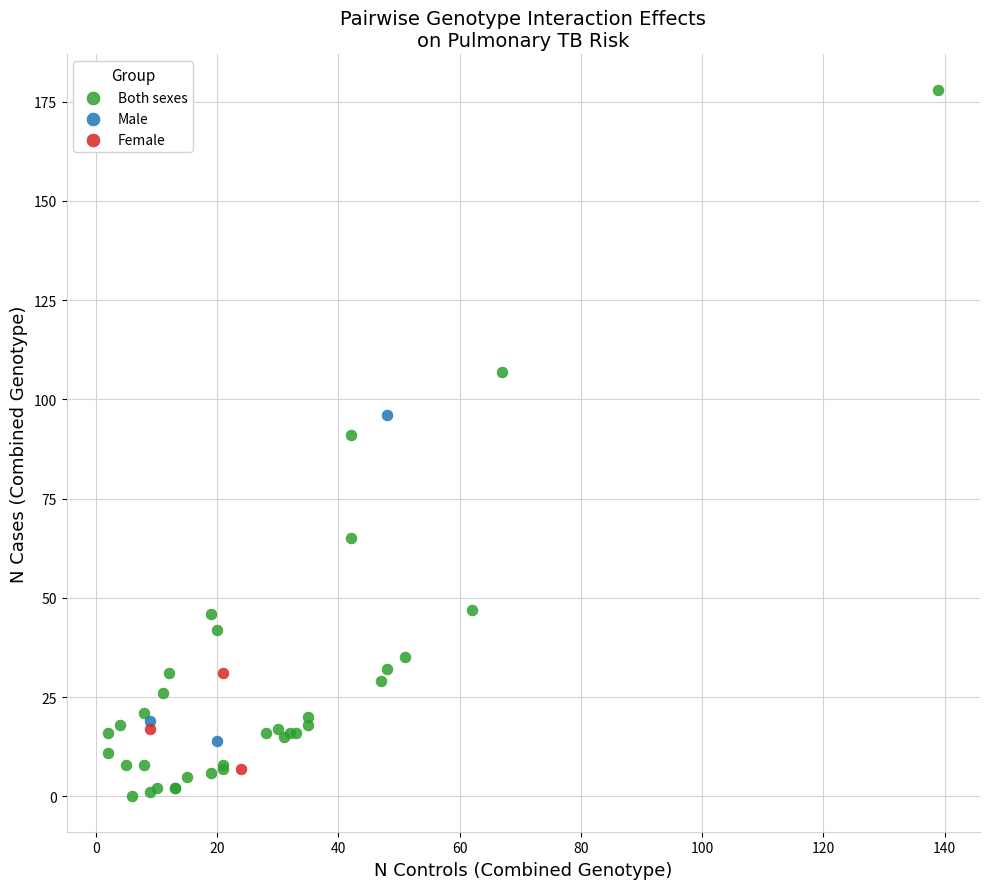

Which series has the widest spread of Y values?

Both sexes